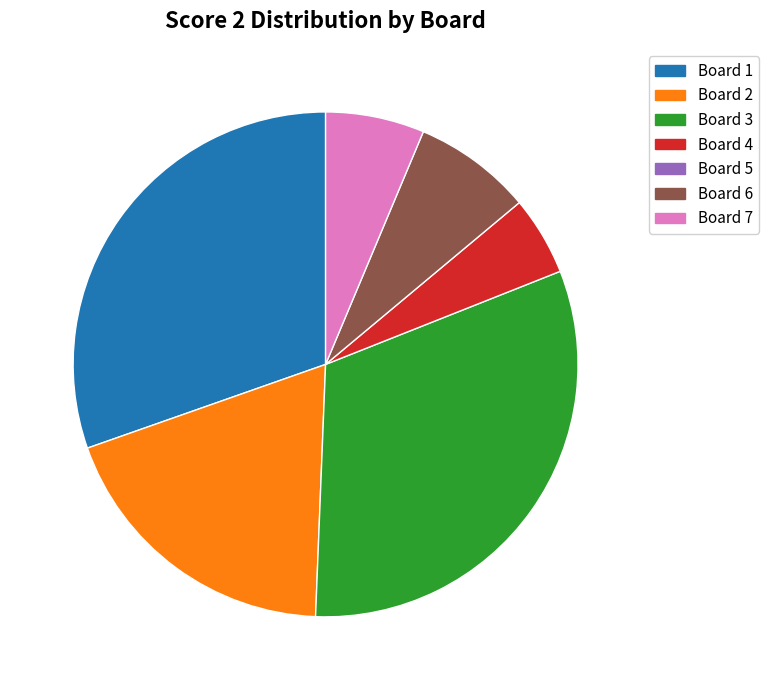

Does any single category account for the majority?

No